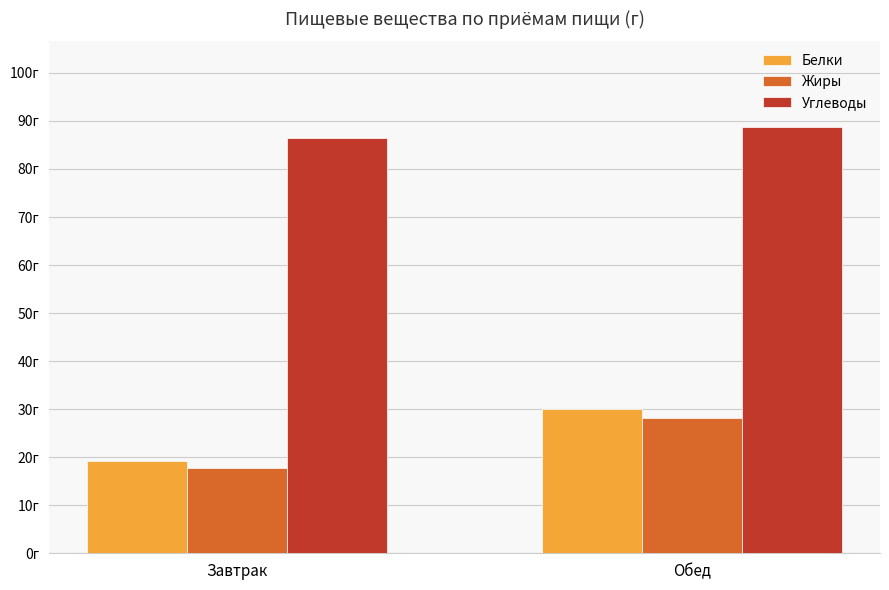

Where is Углеводы nearest to the value 87?

Завтрак